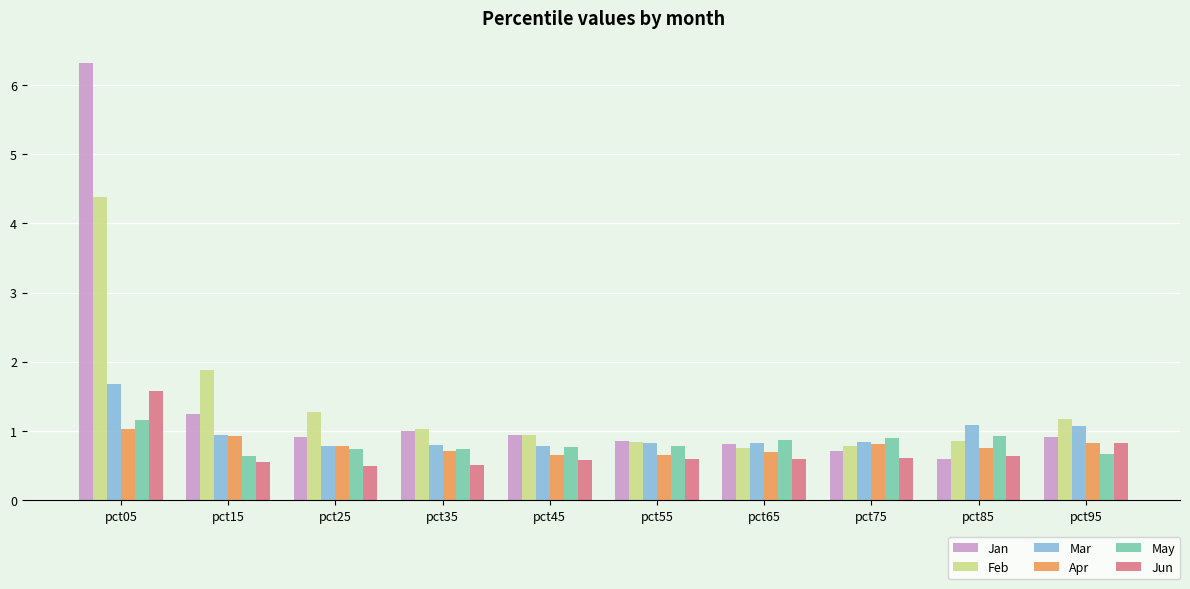

Which category has the lowest value in the Jan series?

pct85